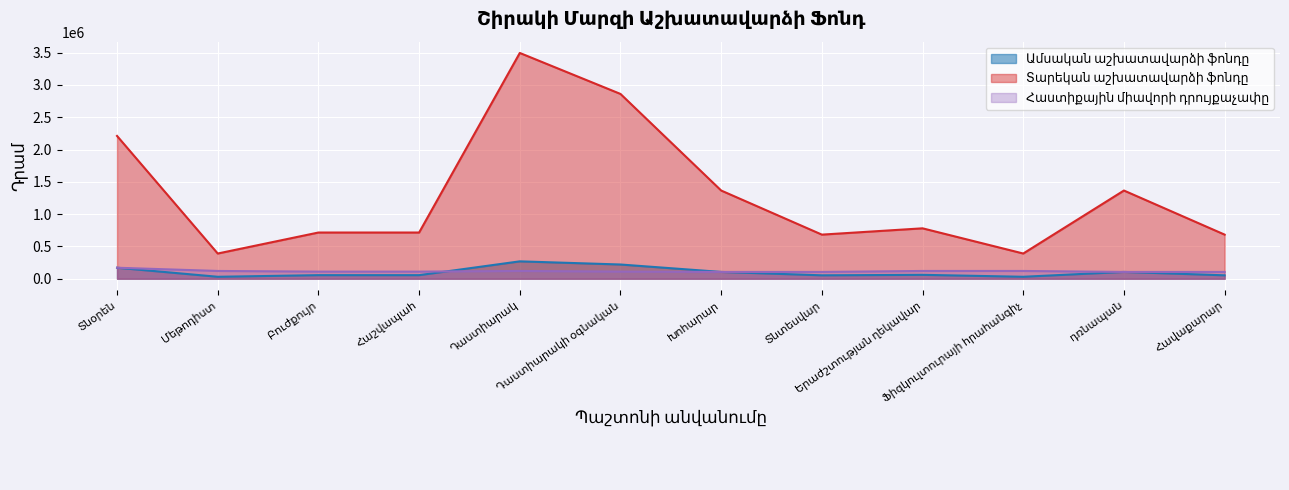

True or false: Տարեկան աշխատավարձի ֆոնդը and Ամսական աշխատավարձի ֆոնդը intersect in this chart.

False